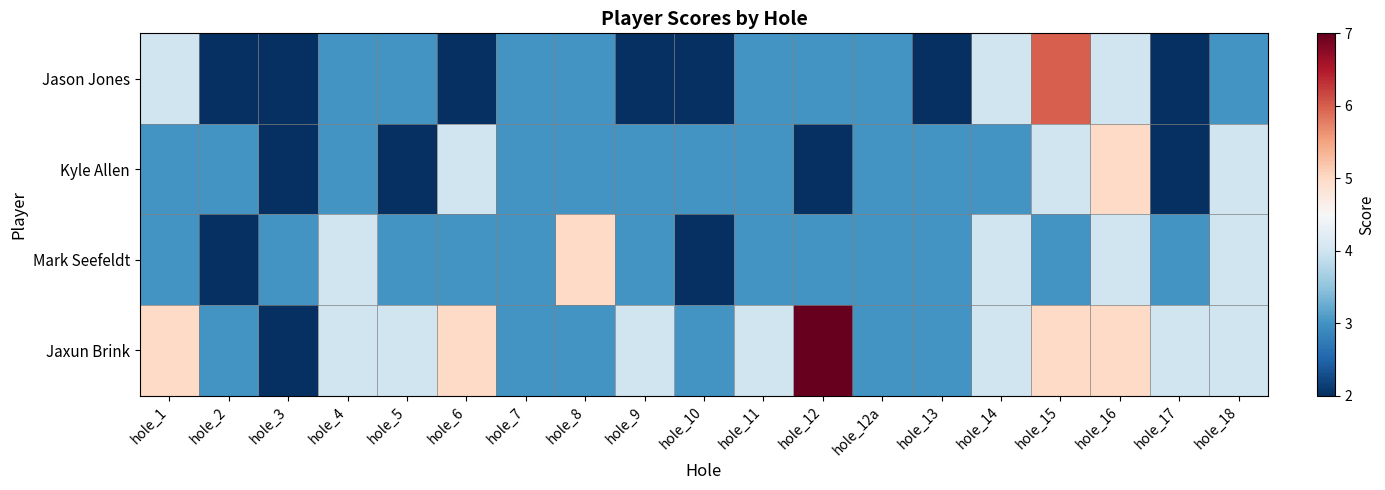

Which series has the widest spread of values?

Jaxun Brink